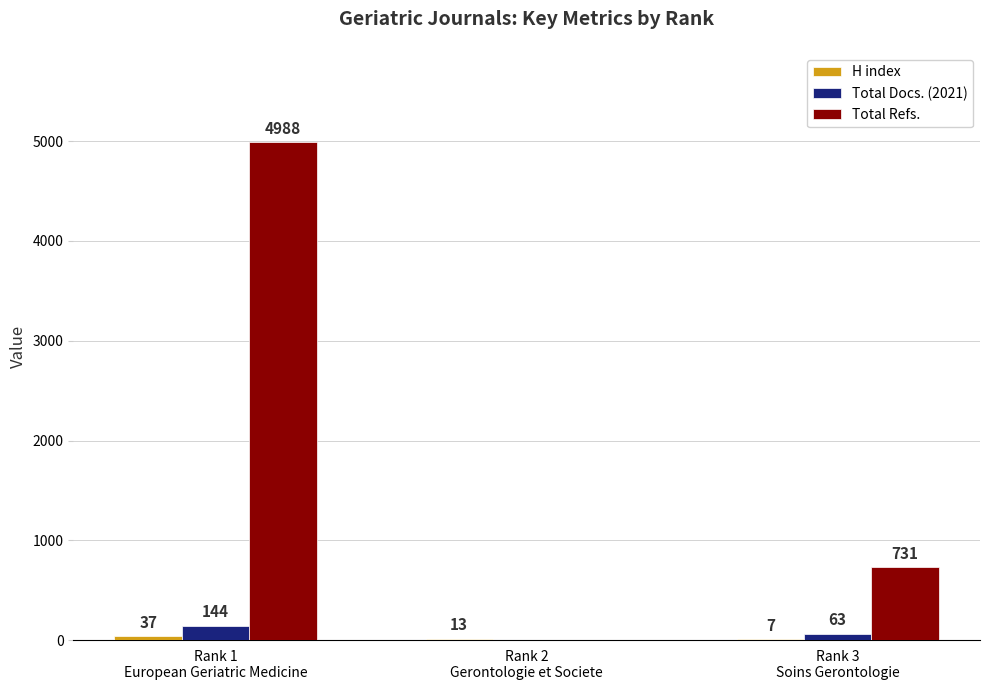

How many data points does each series have?

3